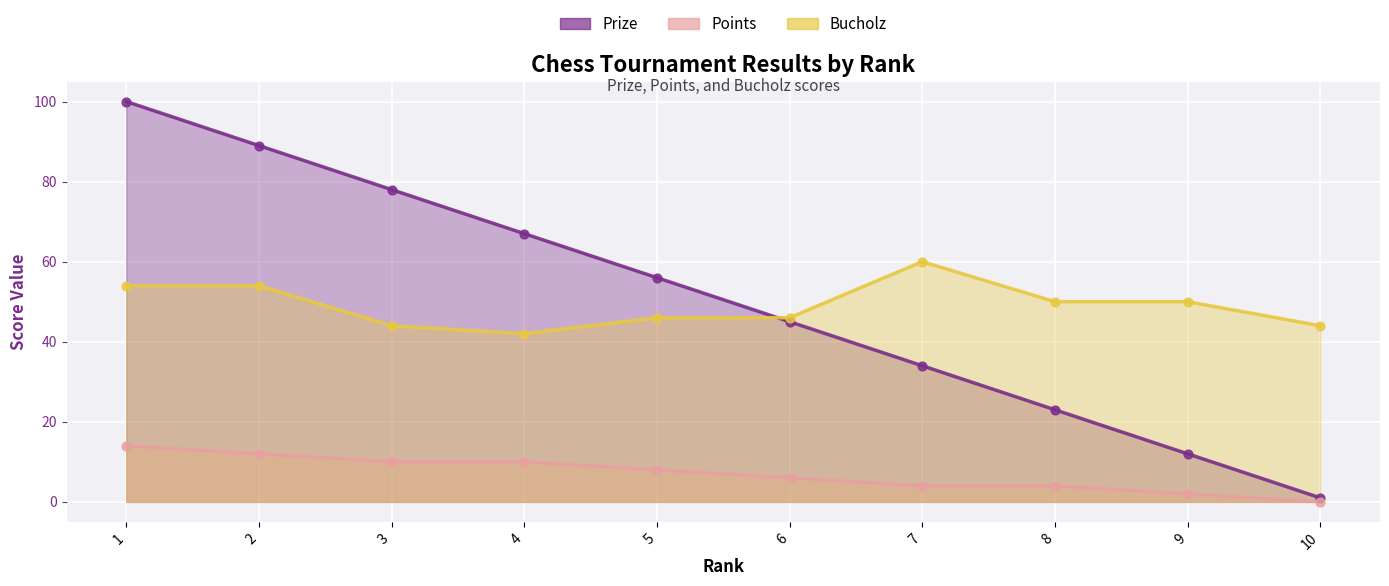

At which category is the sum across all series the highest?

1